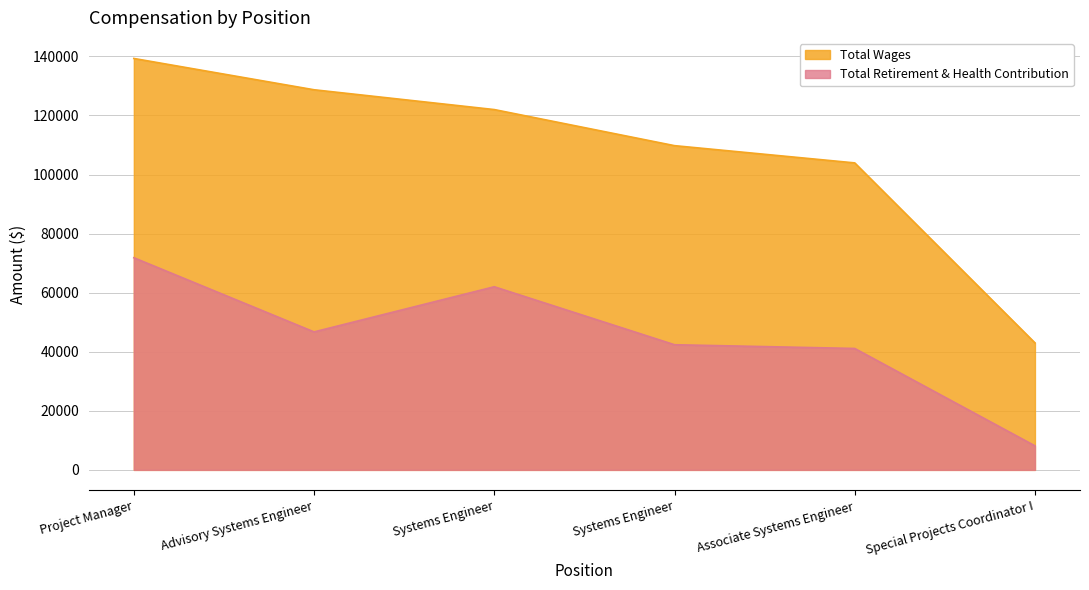

List the labels in order of Total Wages value, largest first.

Project Manager, Advisory Systems Engineer, Systems Engineer, Systems Engineer, Associate Systems Engineer, Special Projects Coordinator I